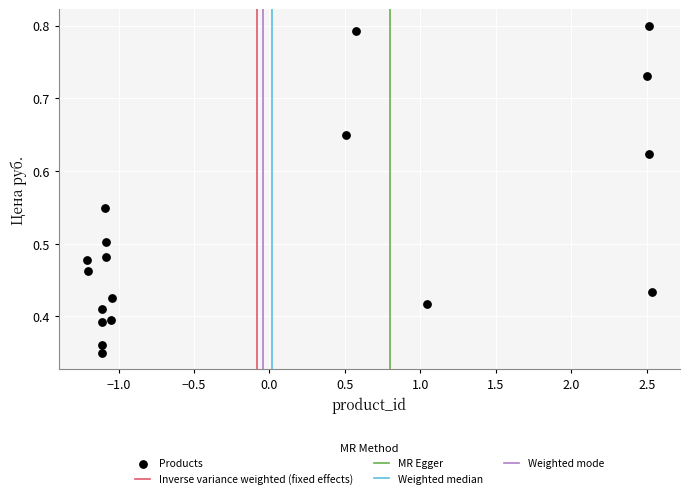

What is the range of X values (max minus min)?

3.7